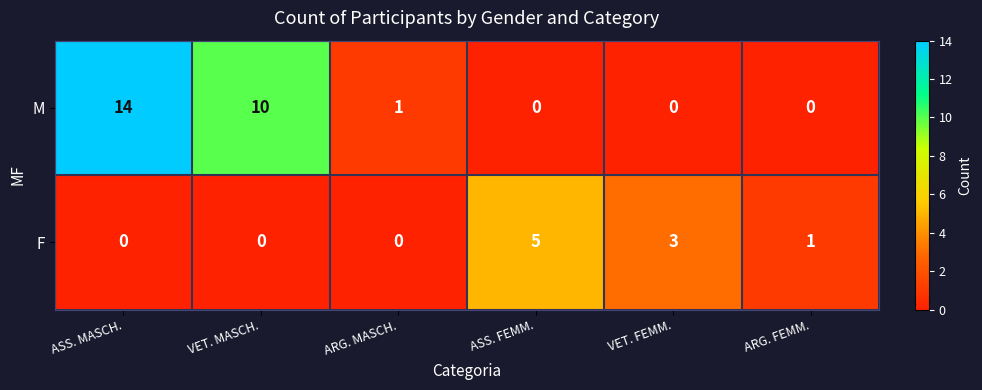

How many distinct data groups are displayed?

2